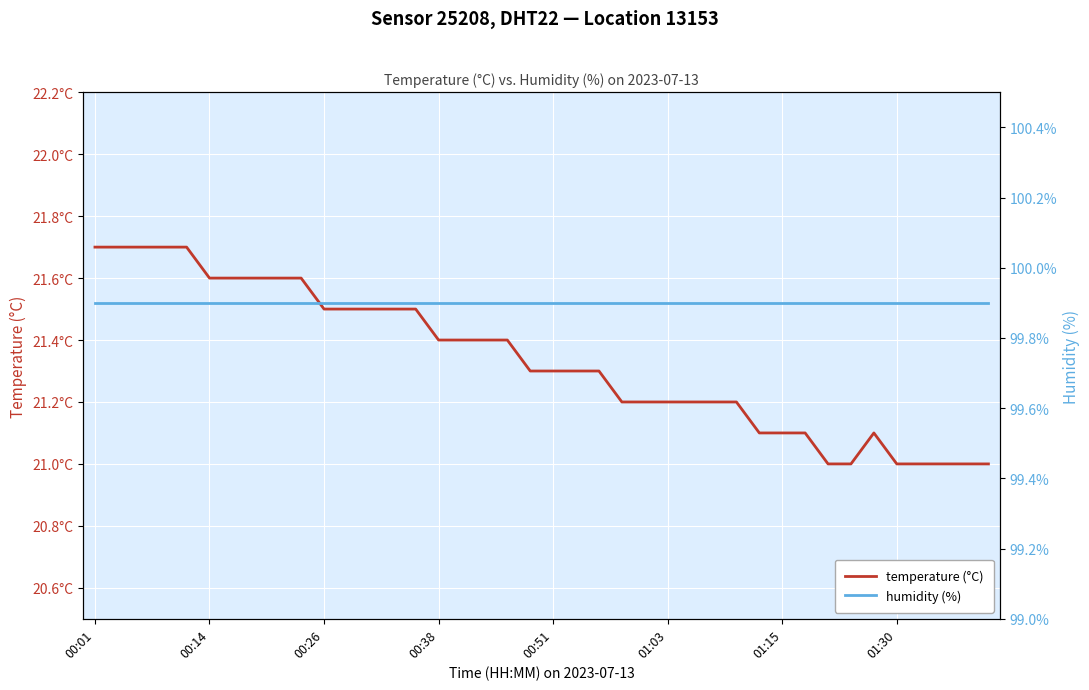

Rank the categories by humidity (%) value from lowest to highest.

00:01, 00:14, 00:26, 00:38, 00:51, 01:03, 01:15, 01:30, 8, 9, 10, 11, 12, 13, 14, 15, 16, 17, 18, 19, 20, 21, 22, 23, 24, 25, 26, 27, 28, 29, 30, 31, 32, 33, 34, 35, 36, 37, 38, 39